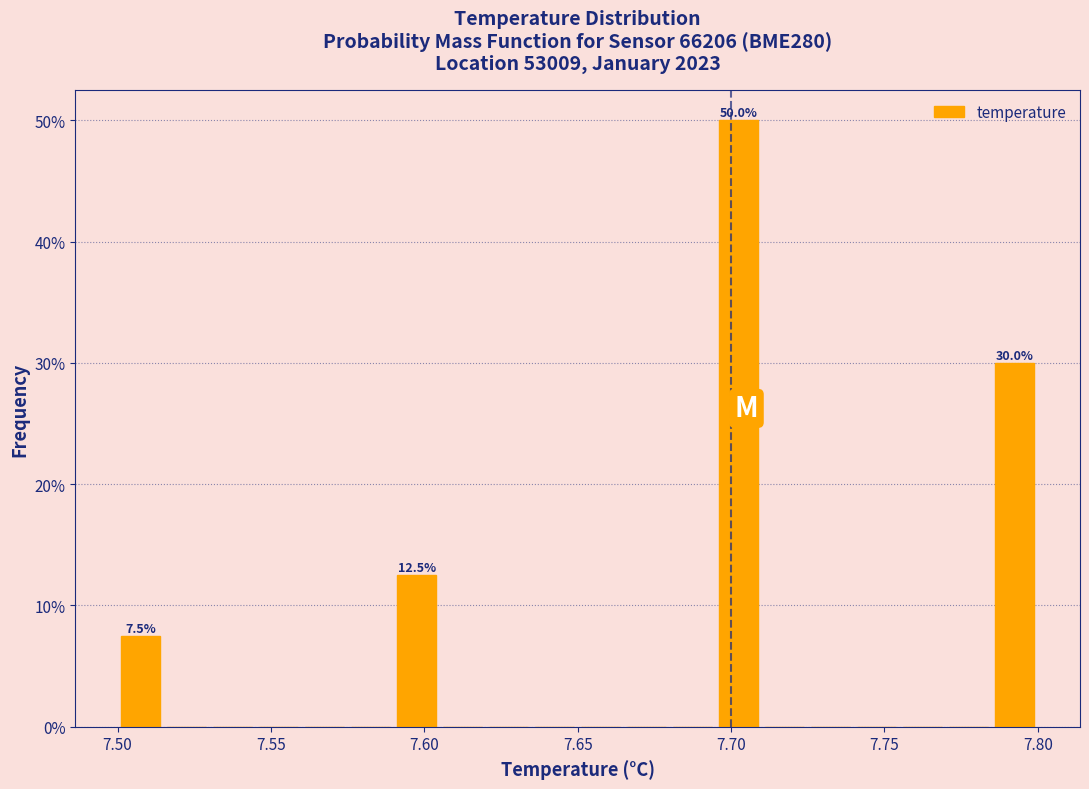

Around what value on the x-axis is the tallest bar? Give the approximate position of its centre, as read against the axis.

7.705